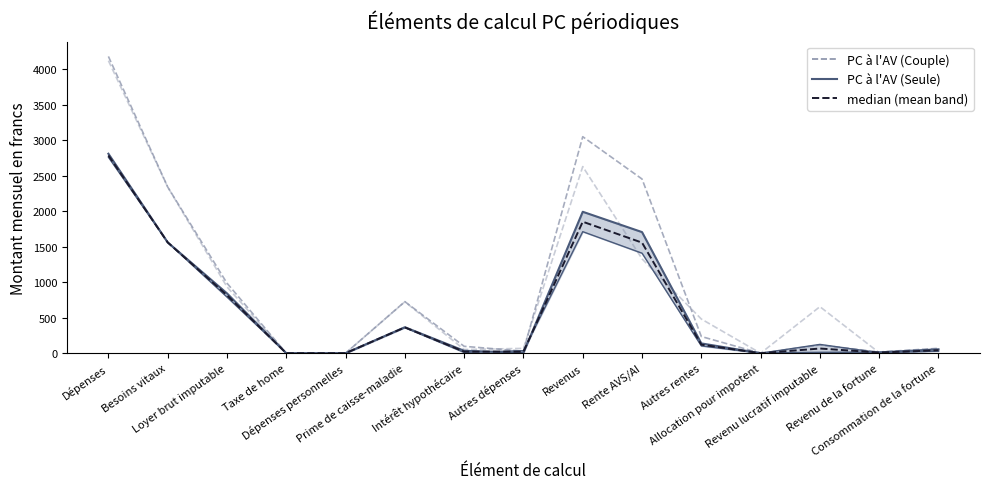

What is the difference between the highest and lowest values at Revenu lucratif imputable?

647.0